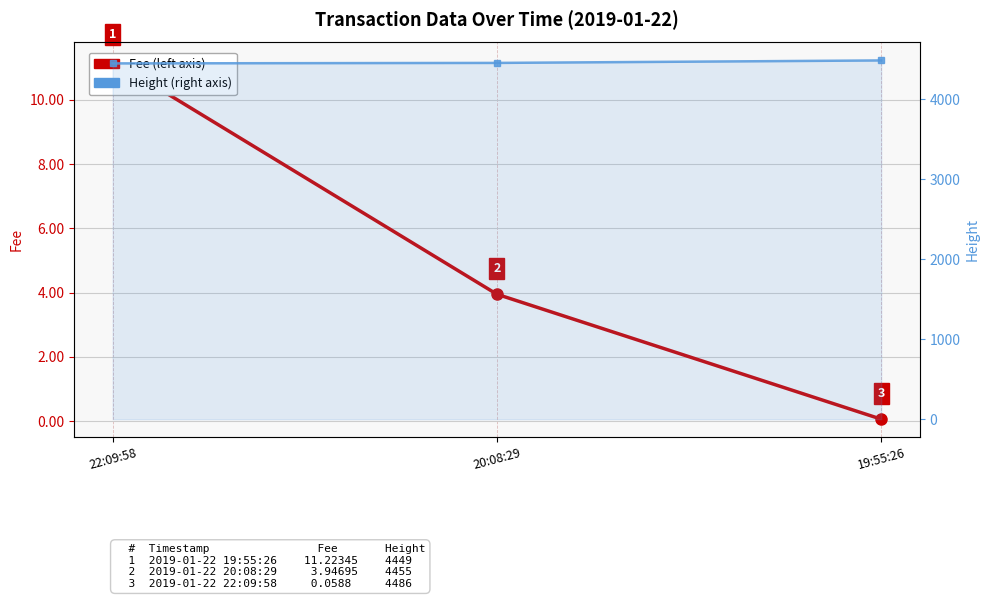

Which series has the largest total across all categories?

Height